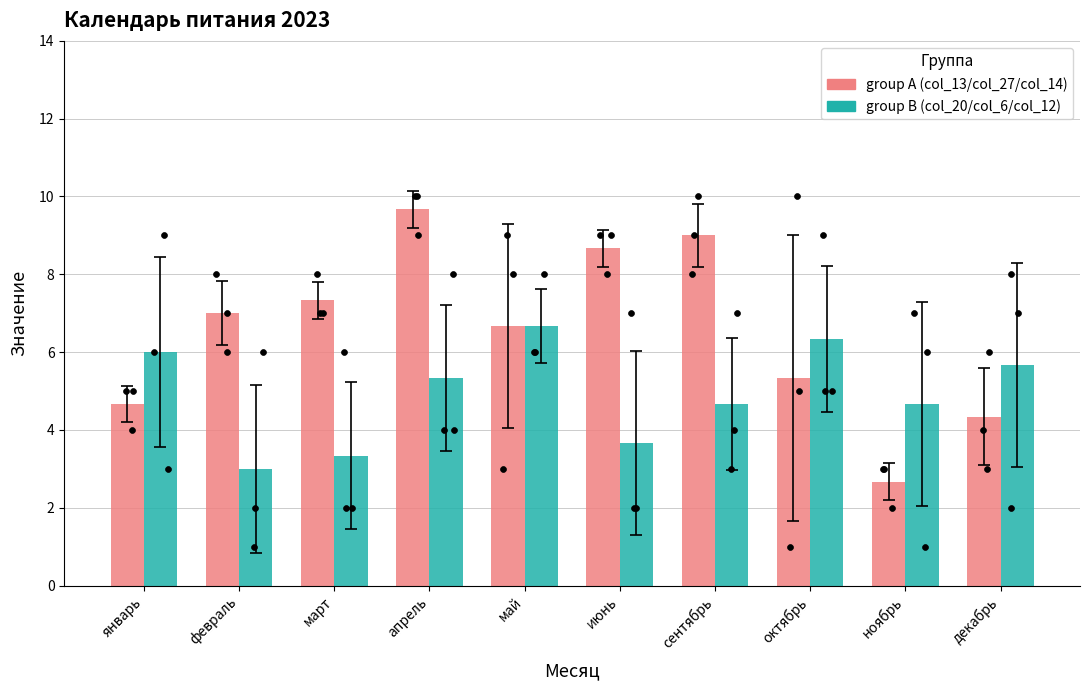

What is the total value across all series at март?

10.7